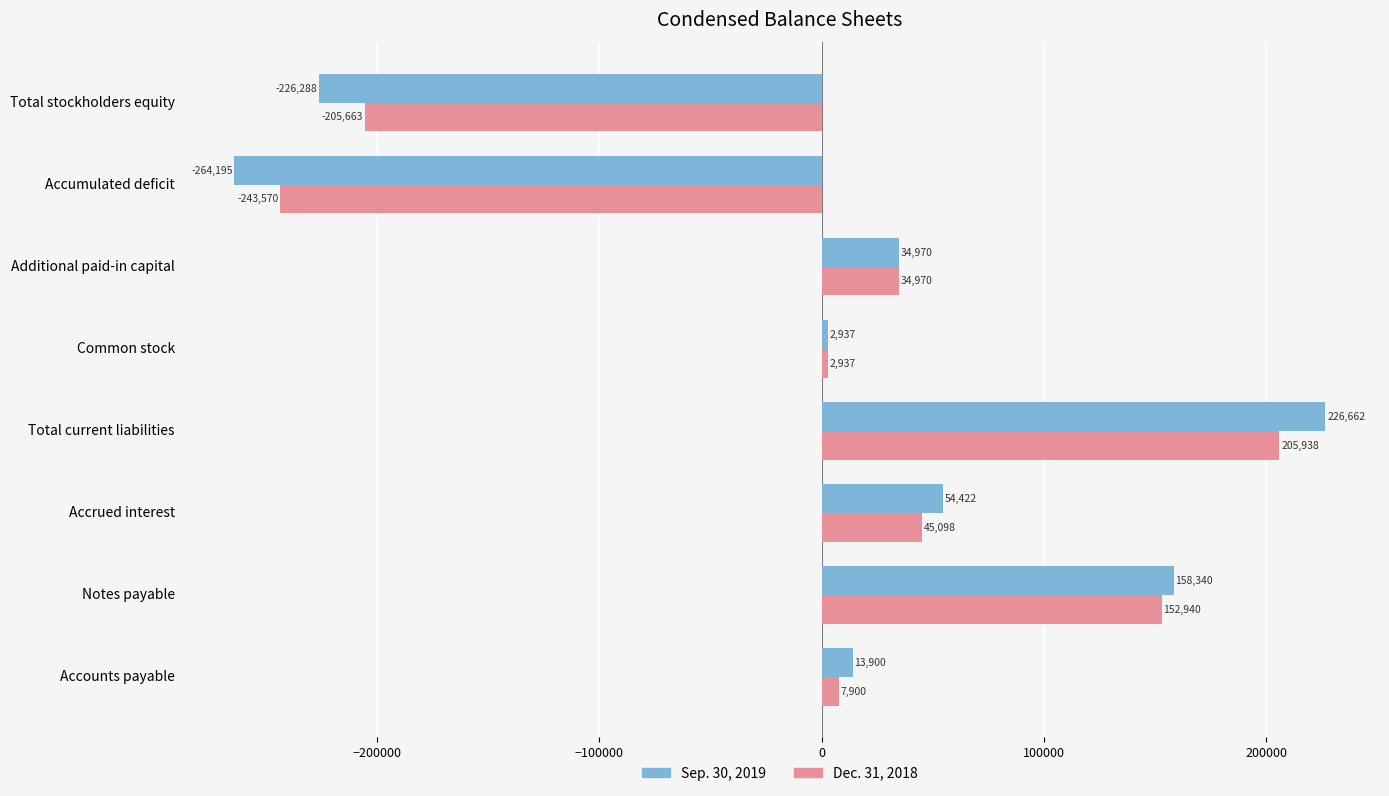

Is it true that Dec. 31, 2018 equals 7900 at Accounts payable?

True